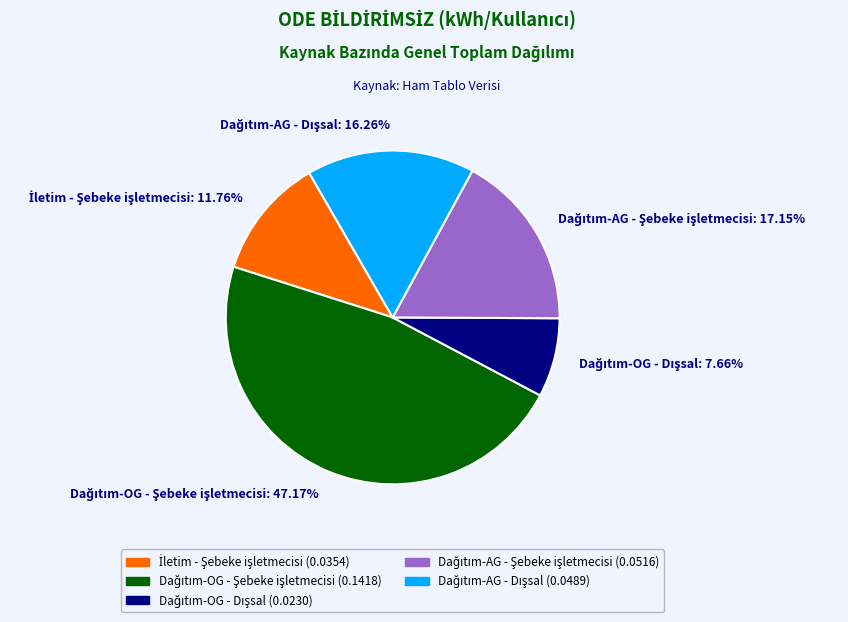

How many segments does this pie chart have?

5